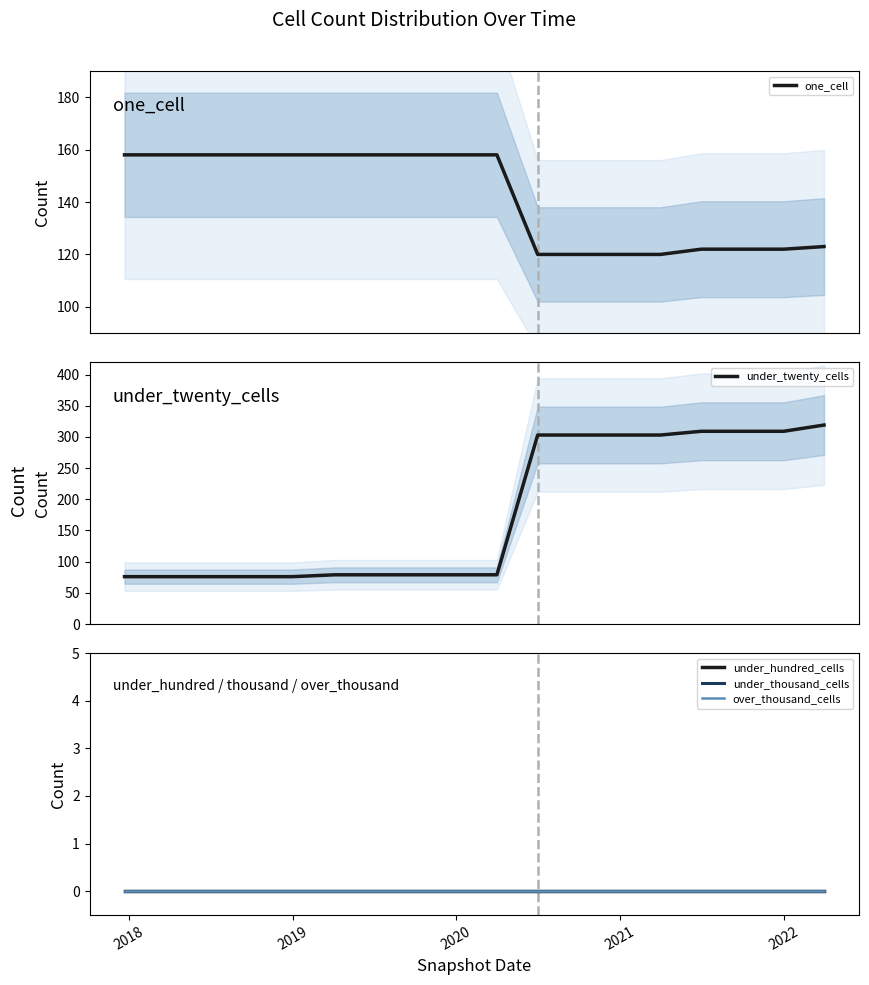

What is the maximum value for one_cell?

158